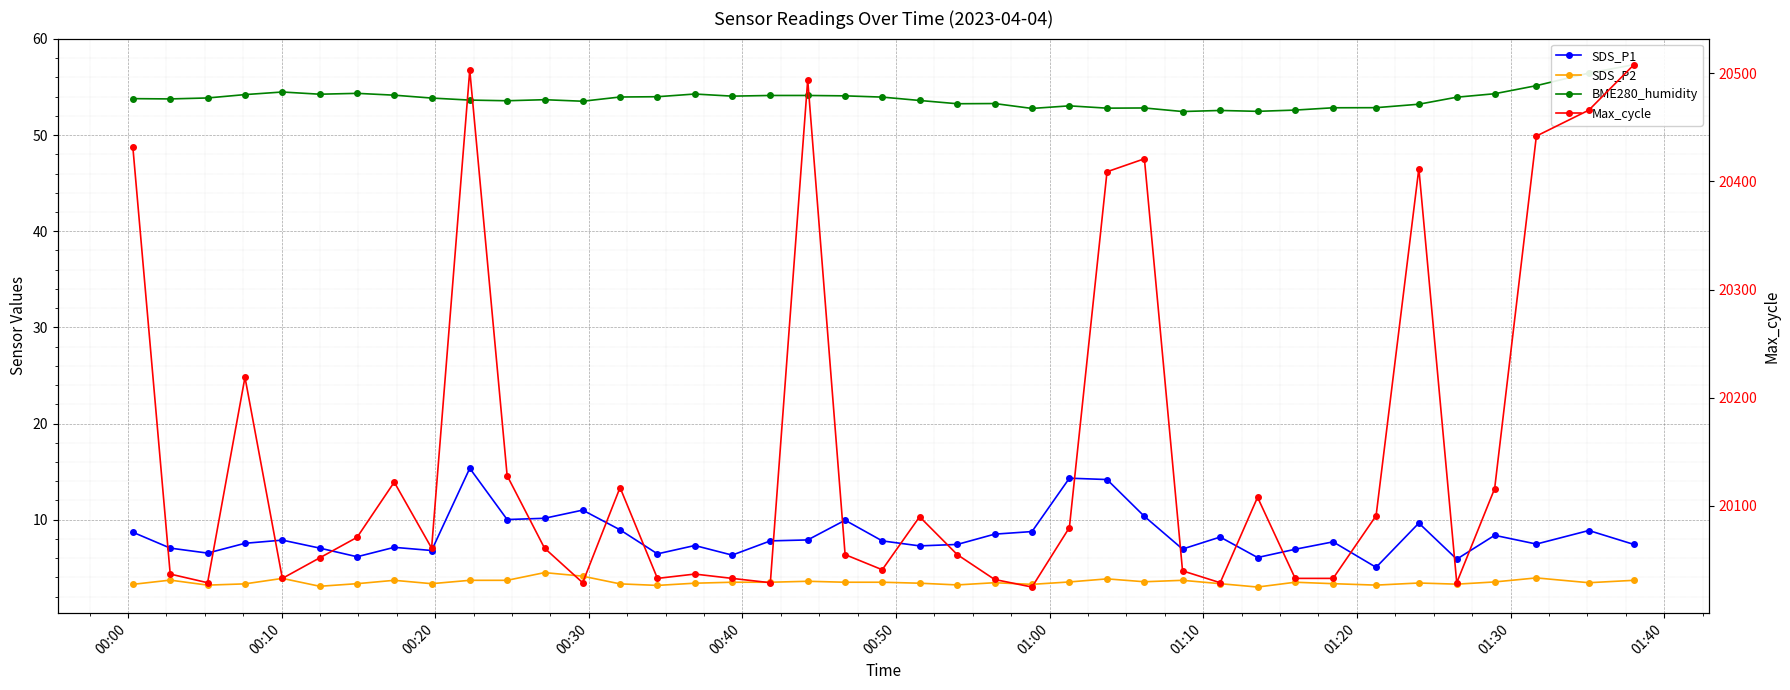

What is the smallest value displayed?

3.0